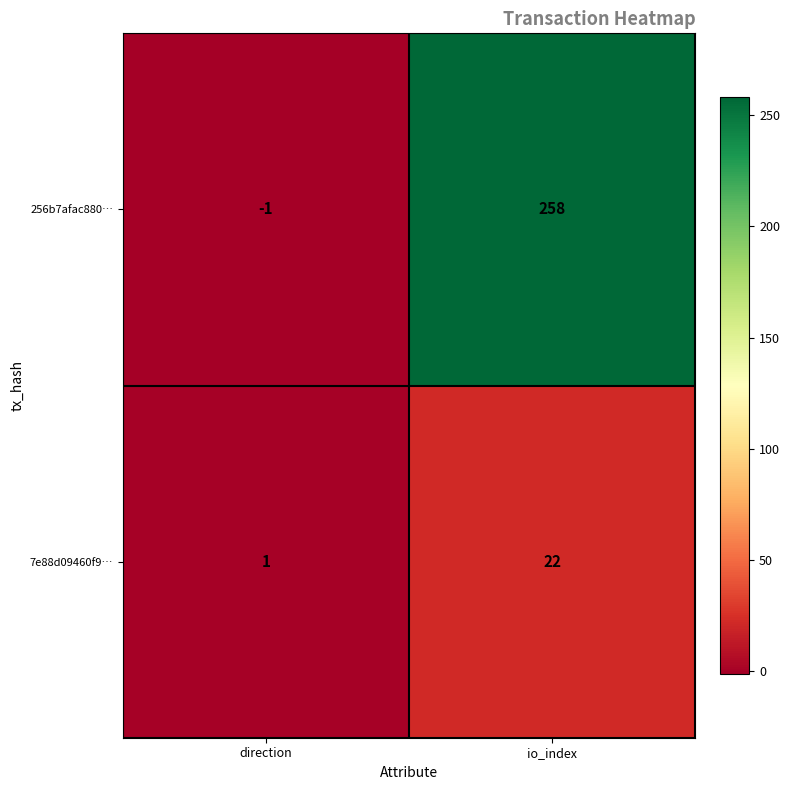

What is the greatest value displayed?

258